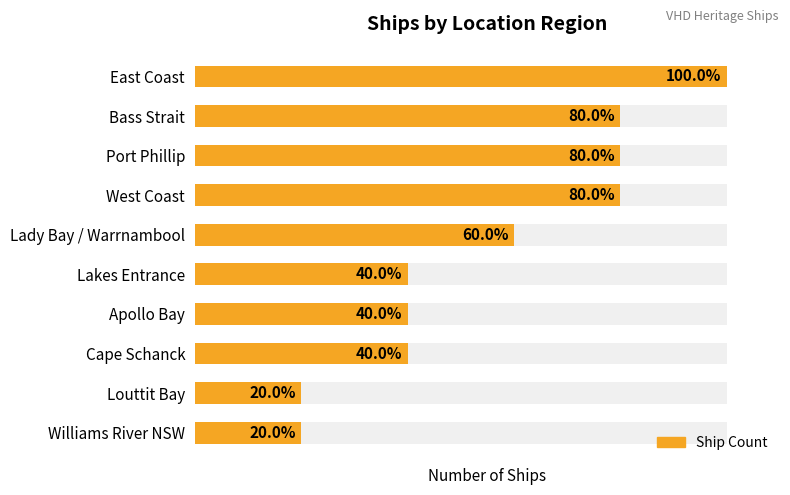

True or false: the data shows 1 at 8.

False